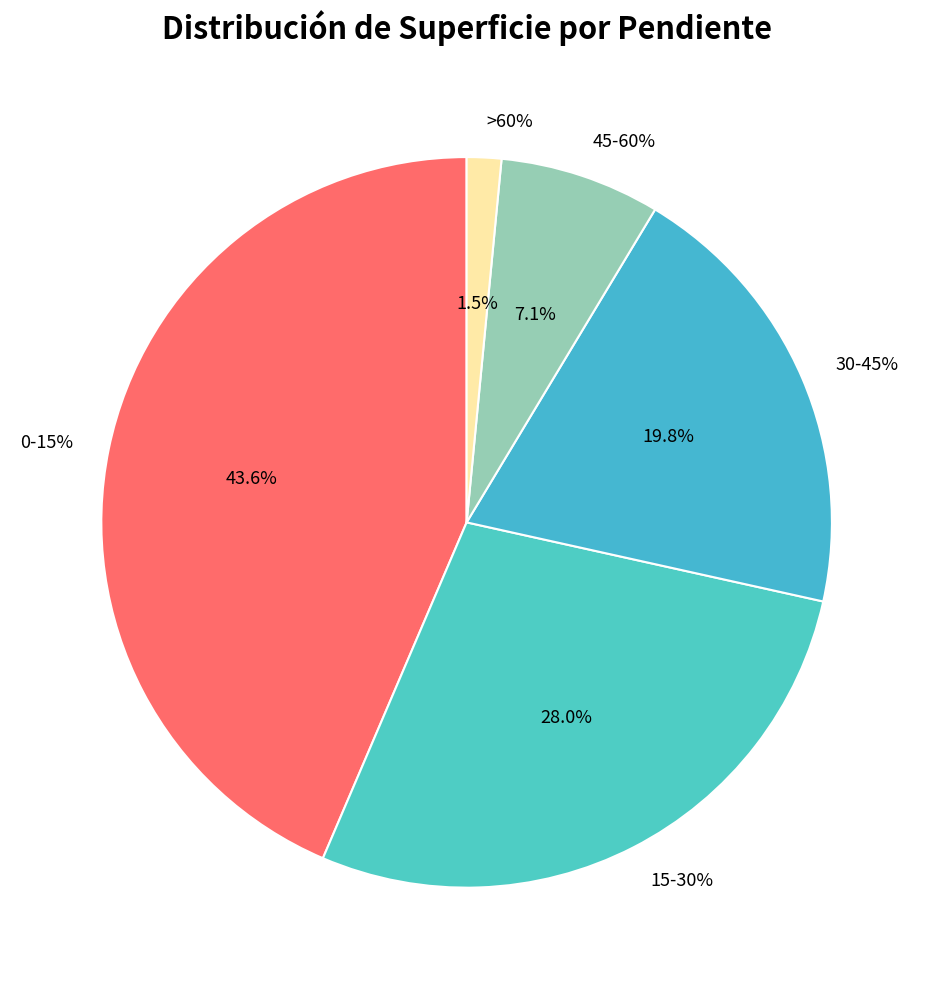

What percentage do >60% and 30-45% together represent?

21.4%